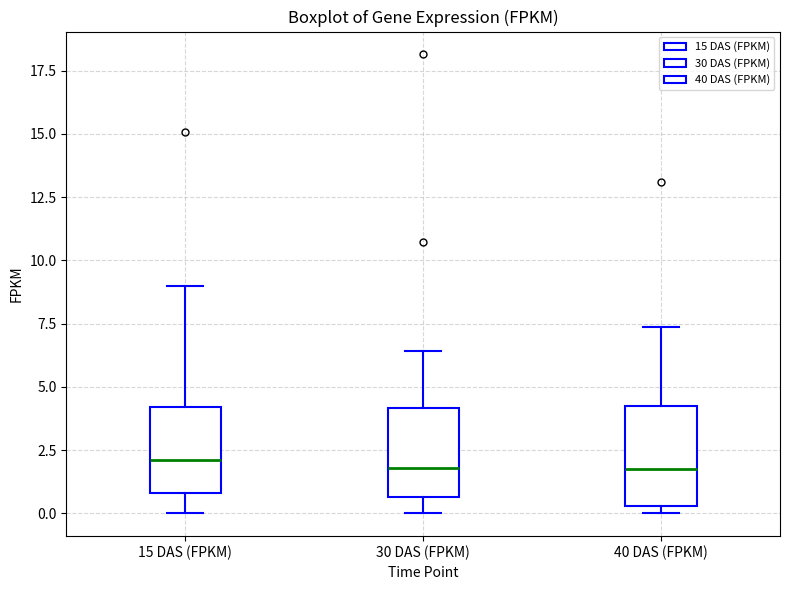

Reading left to right, transcribe this box plot: for each box, give where its median line is, the range the box spans, and where its two whiskers end, as read against the y-axis. The values are not printed on the chart, so give them approximately, as read against the axis.

15 DAS (FPKM): median 2.0, box 1.0 to 4.0, whiskers 0.0 to 9.0
30 DAS (FPKM): median 2.0, box 0.5 to 4.0, whiskers 0.0 to 6.5
40 DAS (FPKM): median 1.5, box 0.5 to 4.5, whiskers 0.0 to 7.5